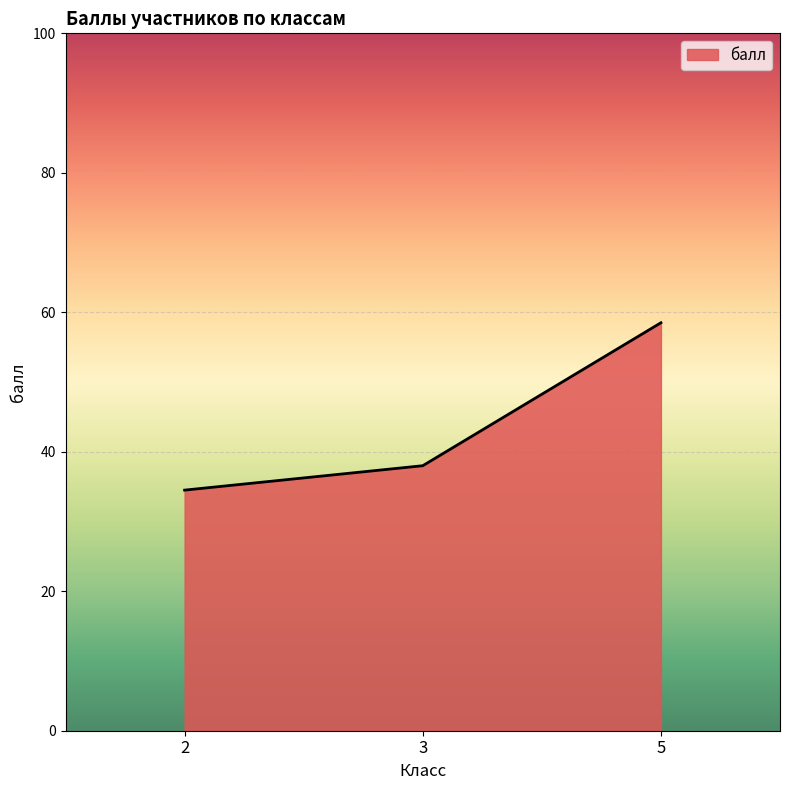

Does the chart display data point markers on the line(s)?

No